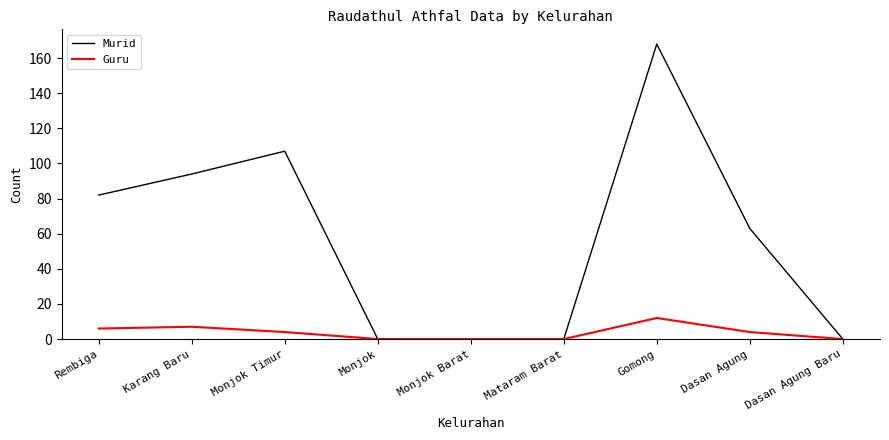

At which label is Murid closest to 84?

Rembiga